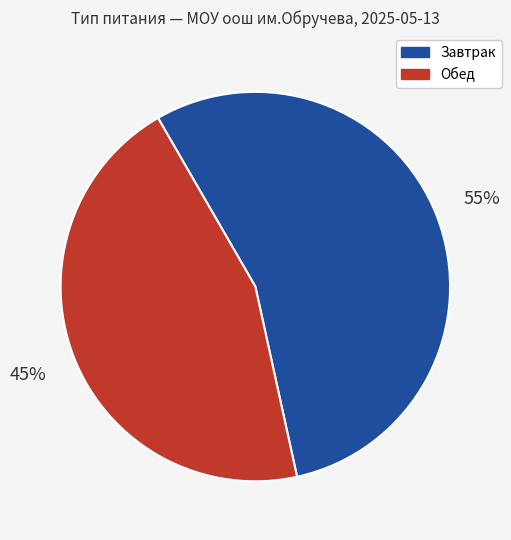

Is there a majority slice in this chart?

Yes